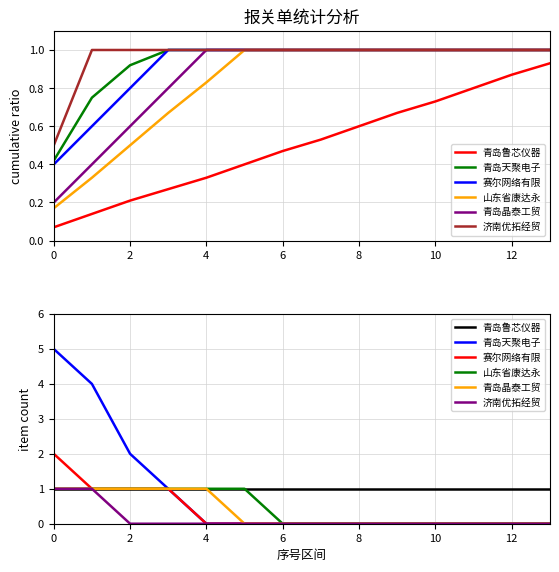

What is the maximum value shown in the chart?

5